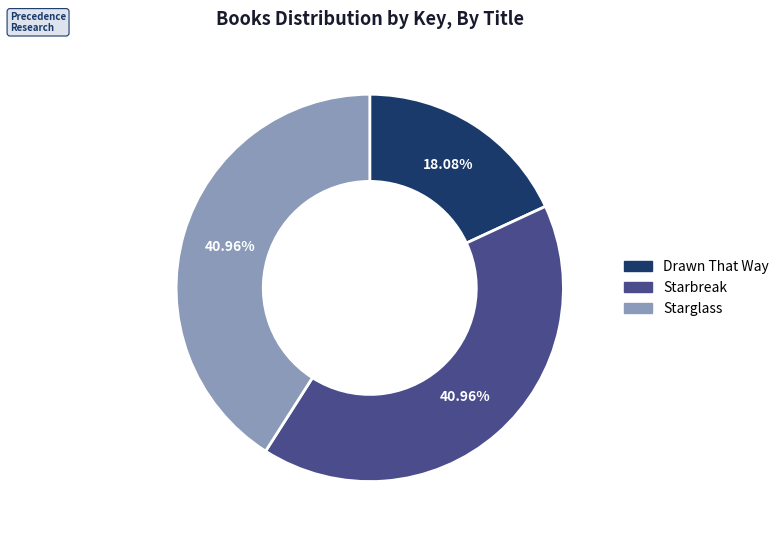

What is the ratio of the value at Starglass to the value at Starbreak?

1.0